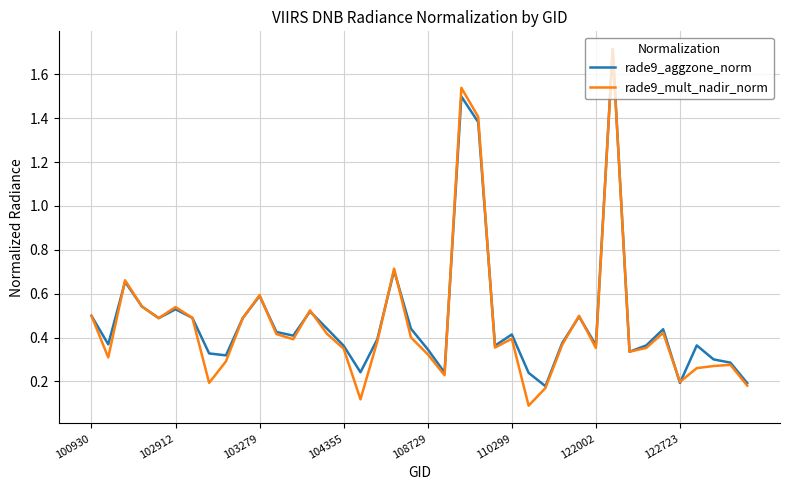

What is the maximum value shown in the chart?

1.7